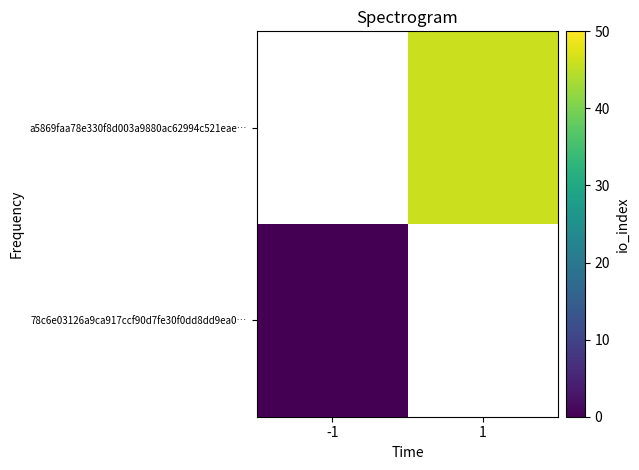

At 1, list the series in order from largest to smallest.

78c6e03126a9ca917ccf90d7fe30f0dd8dd9ea0…, a5869faa78e330f8d003a9880ac62994c521eae…